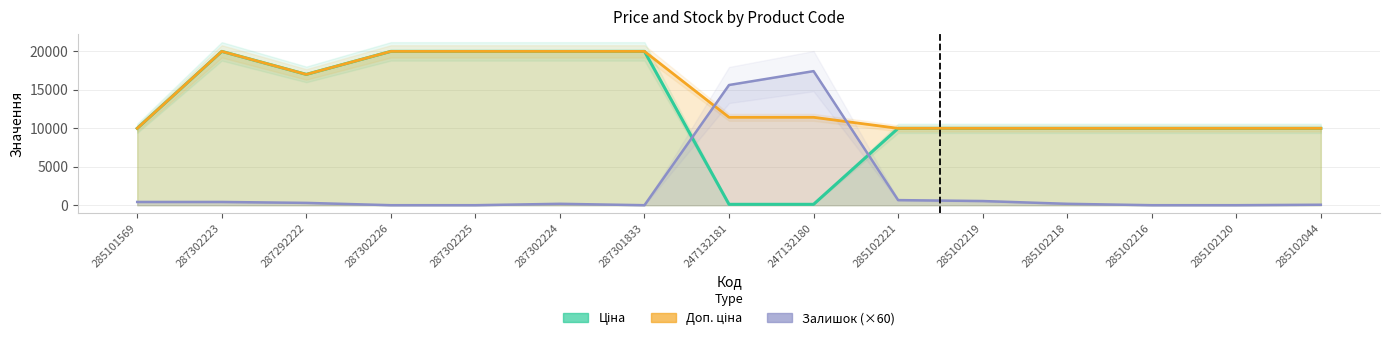

Between 285102221 and 285102219, which is larger?

285102221